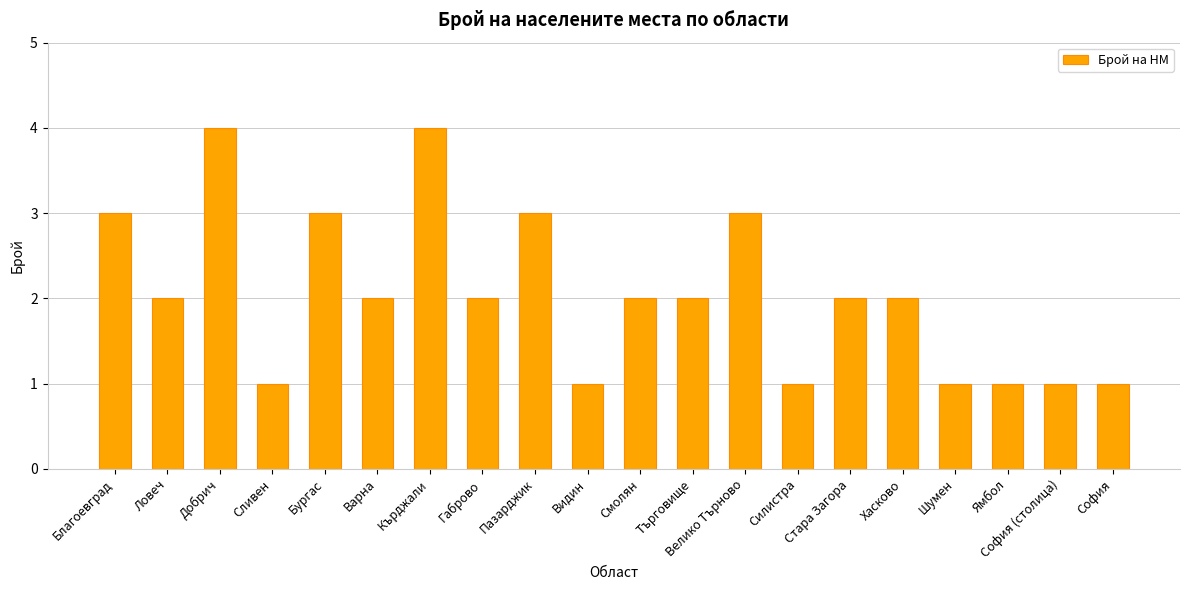

Reading left to right, transcribe all the data shown in this chart.

3	2	4	1	3	2	4	2	3	1	2	2	3	1	2	2	1	1	1	1